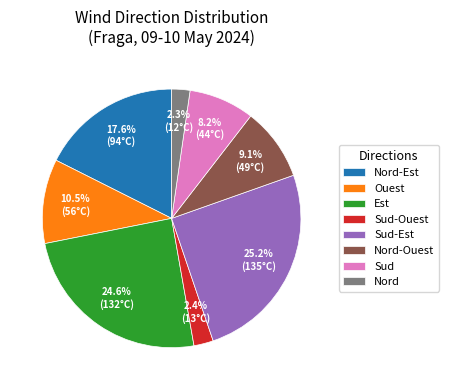

Count the number of slices in the pie.

8